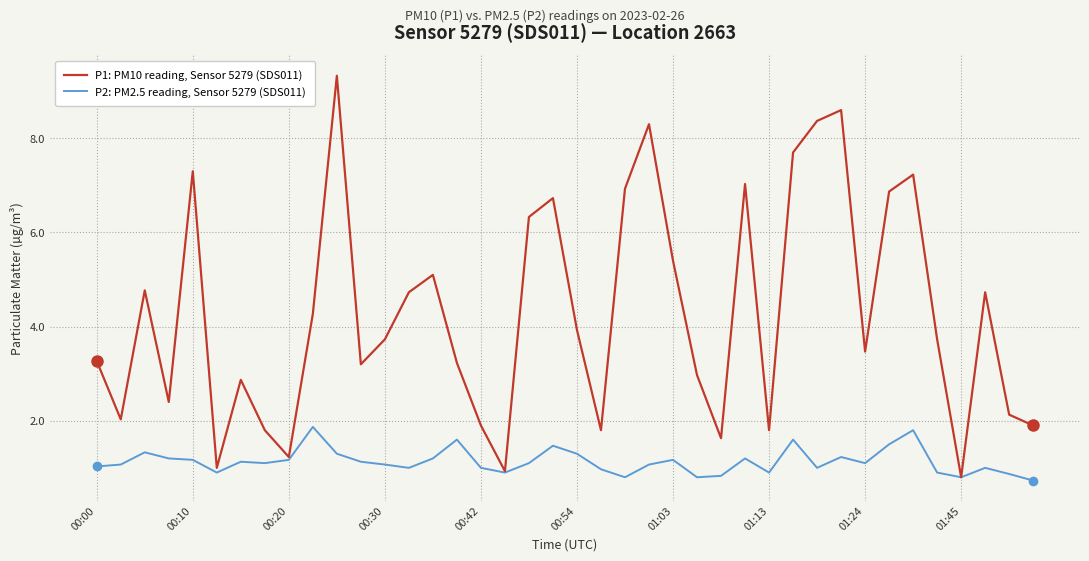

Which series has the largest range (max minus min)?

P1: PM10 reading, Sensor 5279 (SDS011)